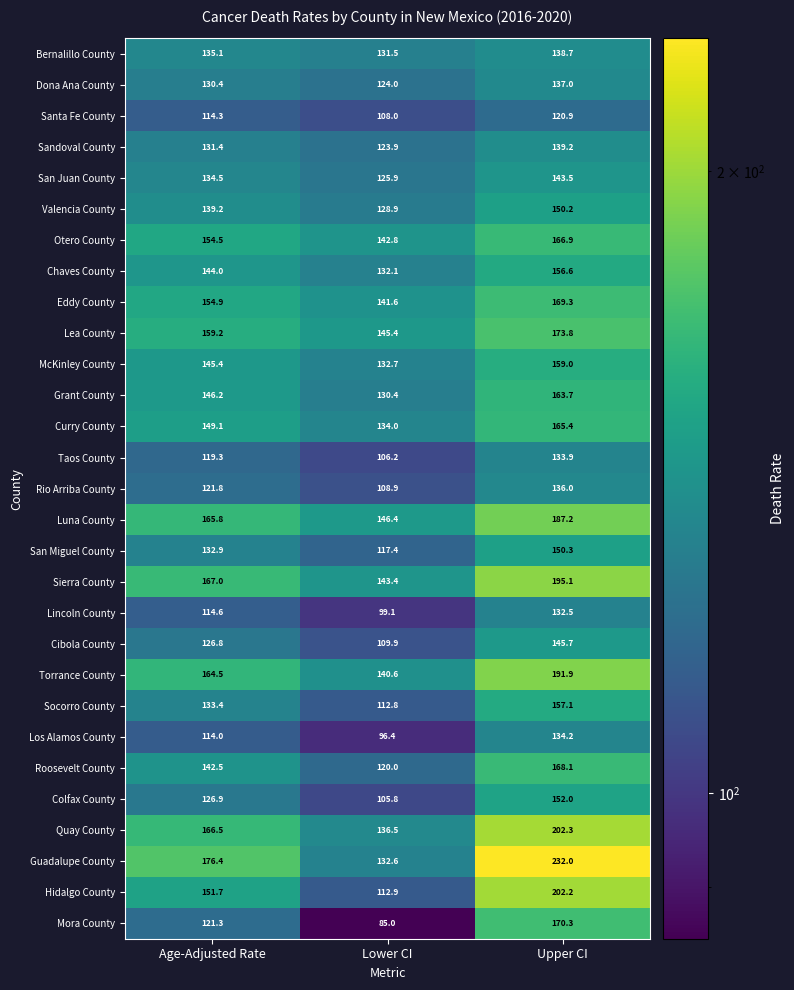

At which category is the sum across all series the highest?

Upper CI